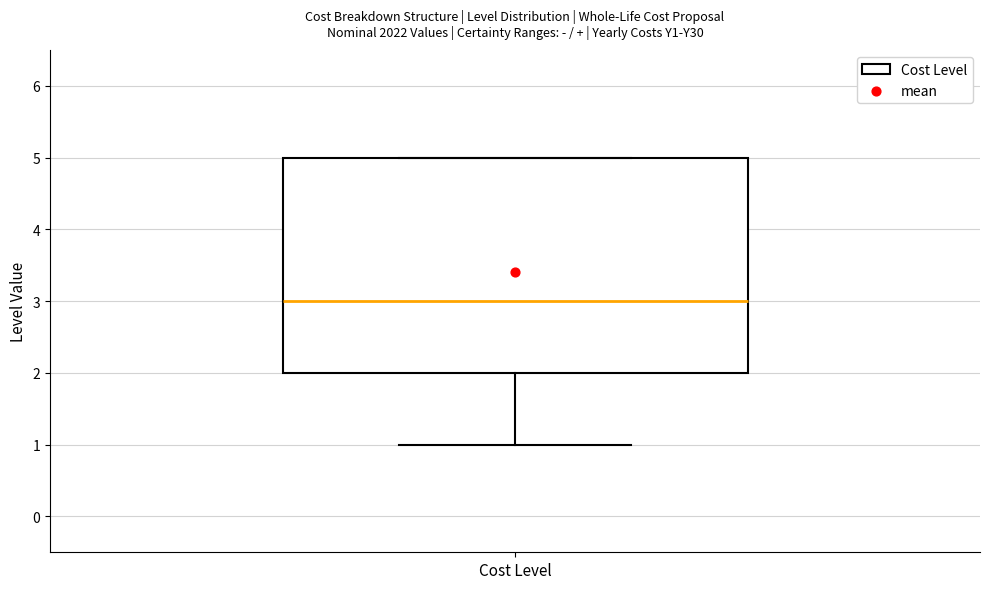

Read this box plot against the y-axis: the position of the median line, the range covered by the box, and the ends of both whiskers. The values are not printed on the chart, so give them approximately, as read against the axis.

median 3, box 2 to 5, whiskers 1 to 5